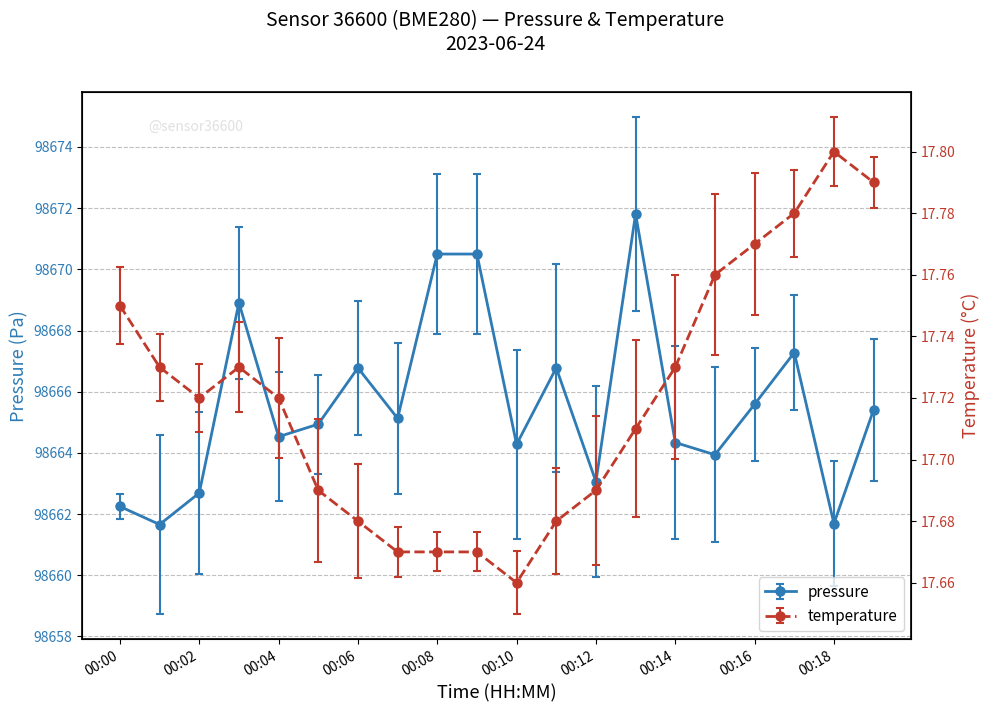

Is this an area chart (filled region under the line)?

No